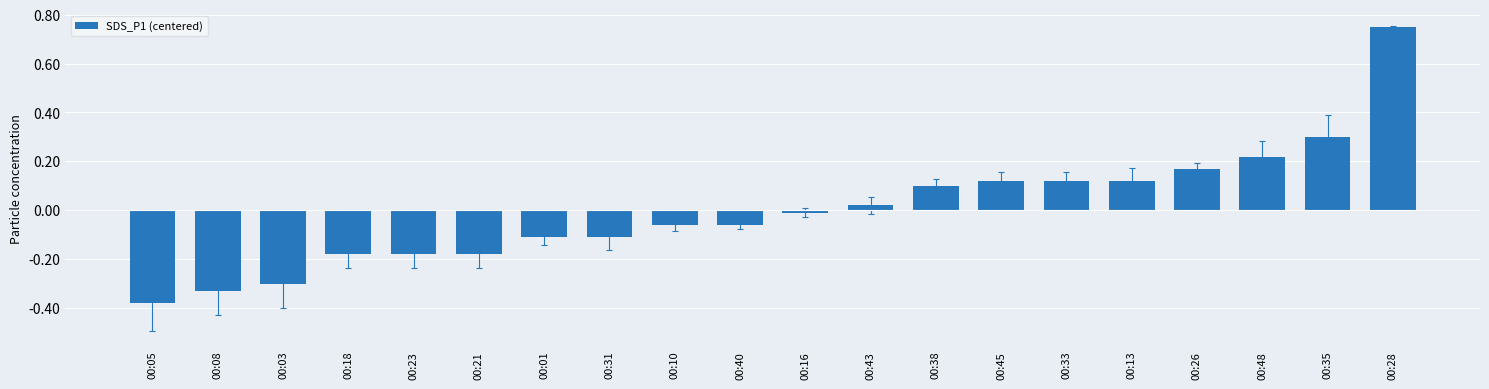

What is the difference between the values at 00:08 and 00:28?

1.1